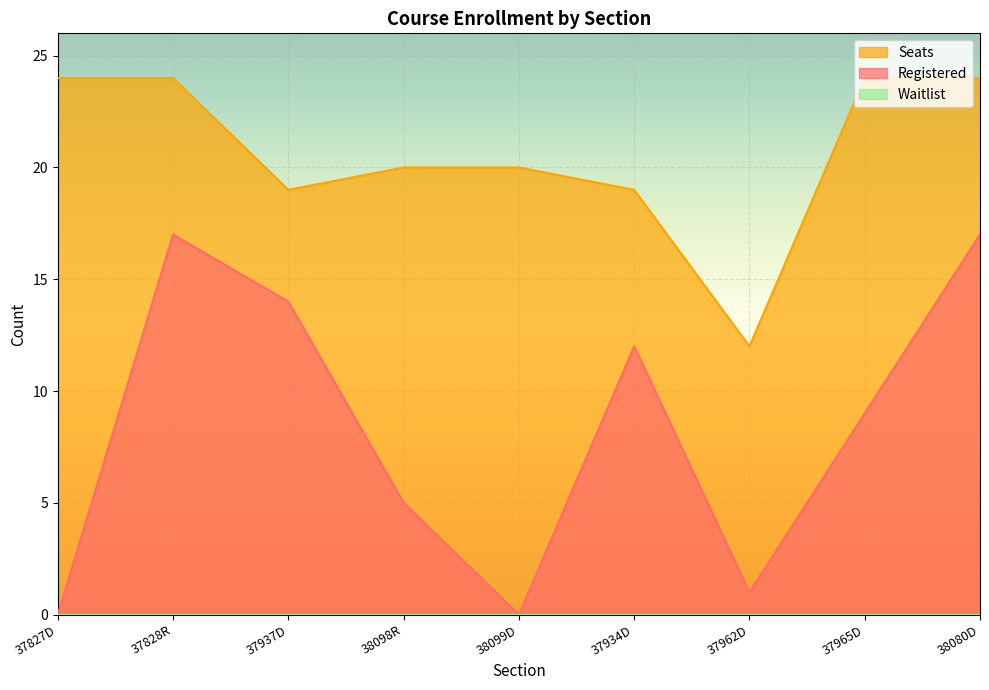

How many series are shown in this chart?

3